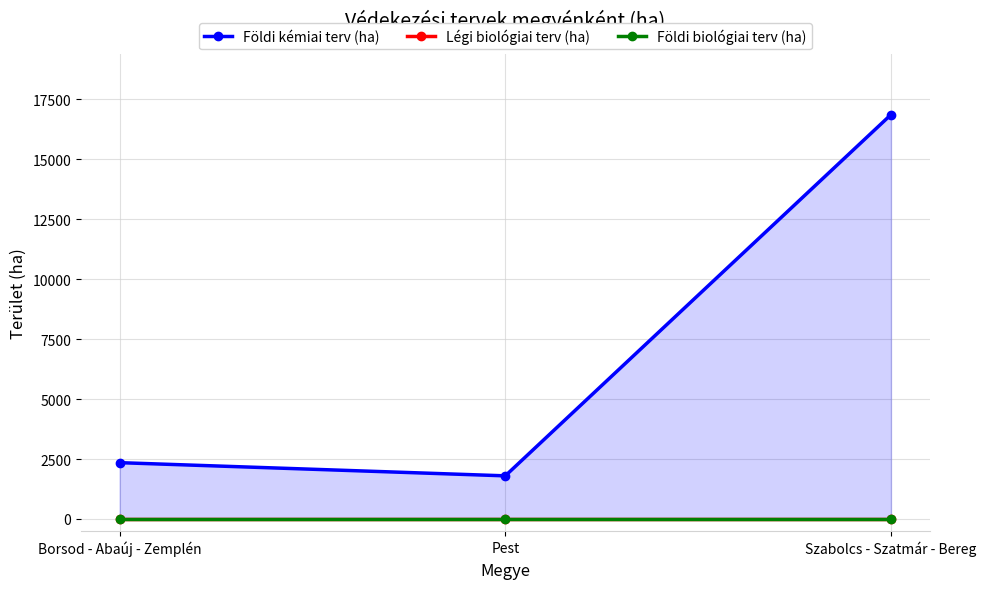

Reading left to right, what are all the values shown in this chart?

Földi kémiai terv (ha): Borsod - Abaúj - Zemplén=2350	Pest=1800	Szabolcs - Szatmár - Bereg=16865
Légi biológiai terv (ha): Borsod - Abaúj - Zemplén=0	Pest=0	Szabolcs - Szatmár - Bereg=0
Földi biológiai terv (ha): Borsod - Abaúj - Zemplén=0	Pest=0	Szabolcs - Szatmár - Bereg=0